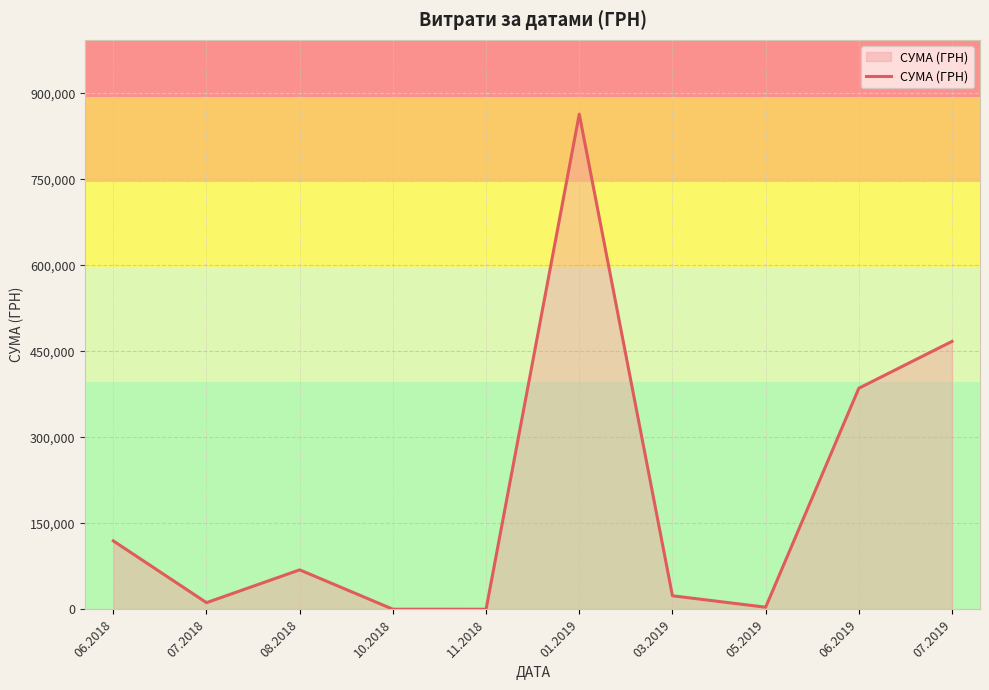

Which category has the highest value across all series?

01.2019